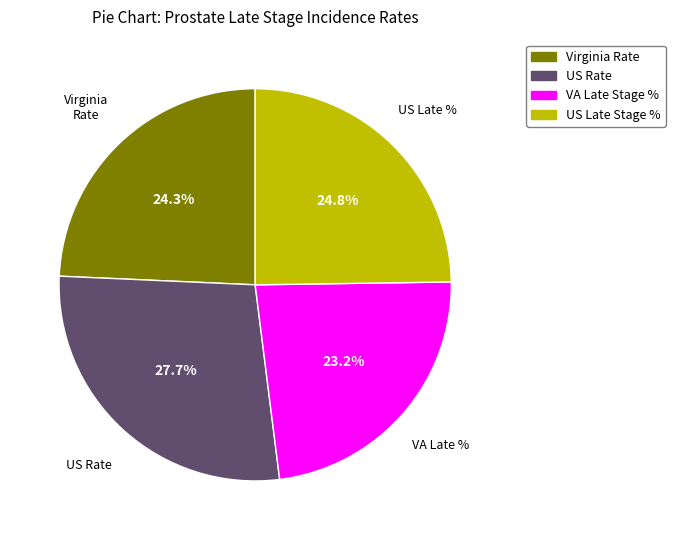

Which category has the biggest portion of the pie?

US Rate